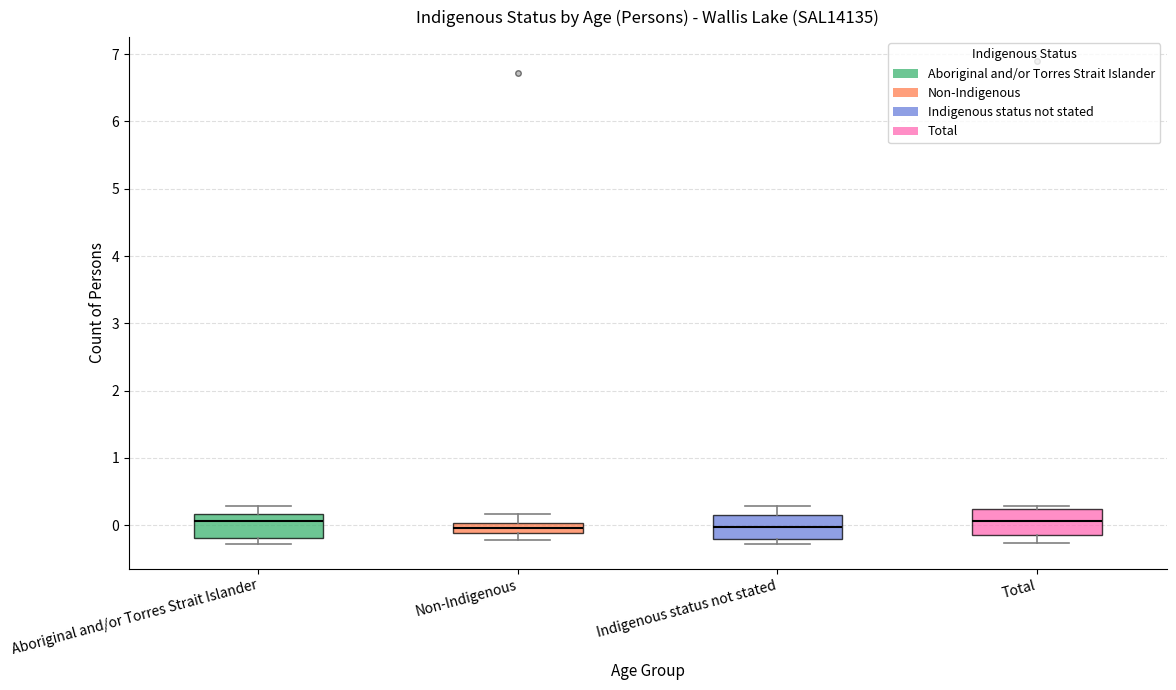

Reading left to right, transcribe this box plot: for each box, give where its median line is, the range the box spans, and where its two whiskers end, as read against the y-axis. The values are not printed on the chart, so give them approximately, as read against the axis.

Aboriginal and/or Torres Strait Islander: median 0.1, box -0.2 to 0.2, whiskers -0.3 to 0.3
Non-Indigenous: median 0.0 (inside the box), box -0.1 to 0.0, whiskers -0.2 to 0.2
Indigenous status not stated: median 0.0, box -0.2 to 0.1, whiskers -0.3 to 0.3
Total: median 0.1, box -0.1 to 0.2, whiskers -0.3 to 0.3